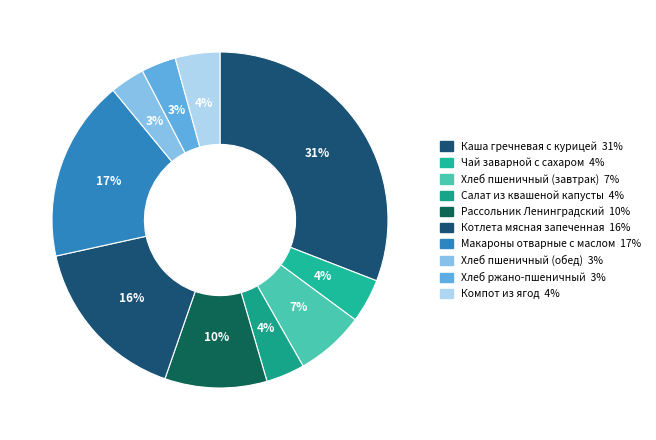

To the nearest percent, what is the difference between the Салат из квашеной капусты and Хлеб пшеничный (завтрак) slice percentages?

3%